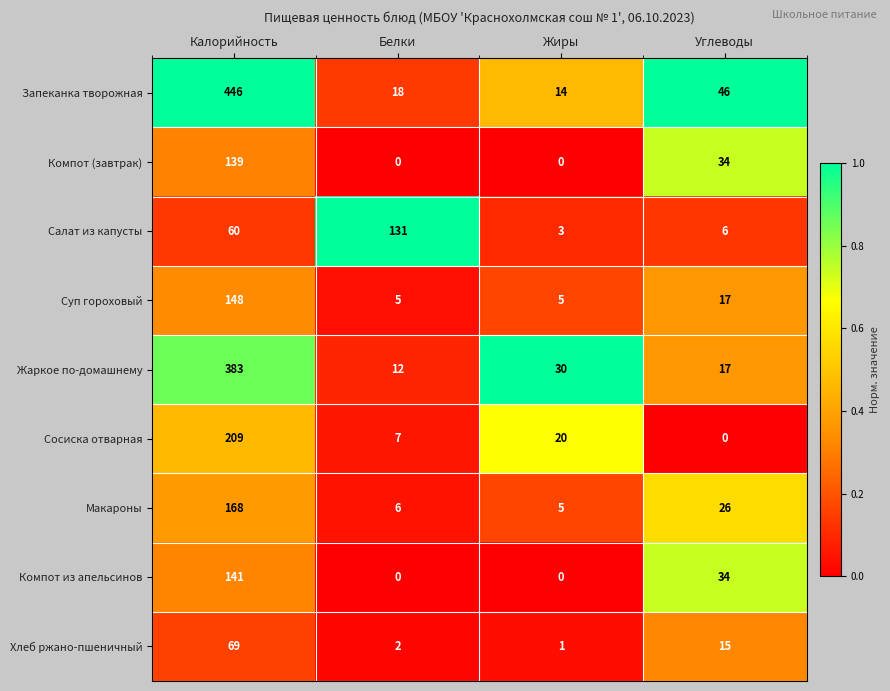

What is the sum of the Жаркое по-домашнему values at Углеводы and Жиры?

47